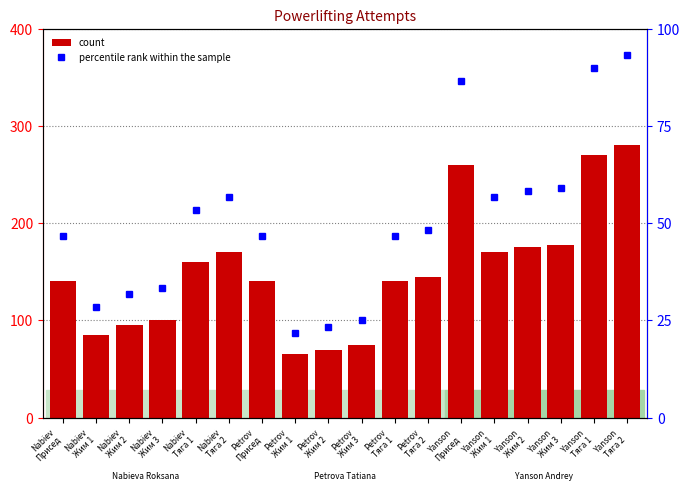

What value does the data have at Nabiev
Тяга 1?

53.3